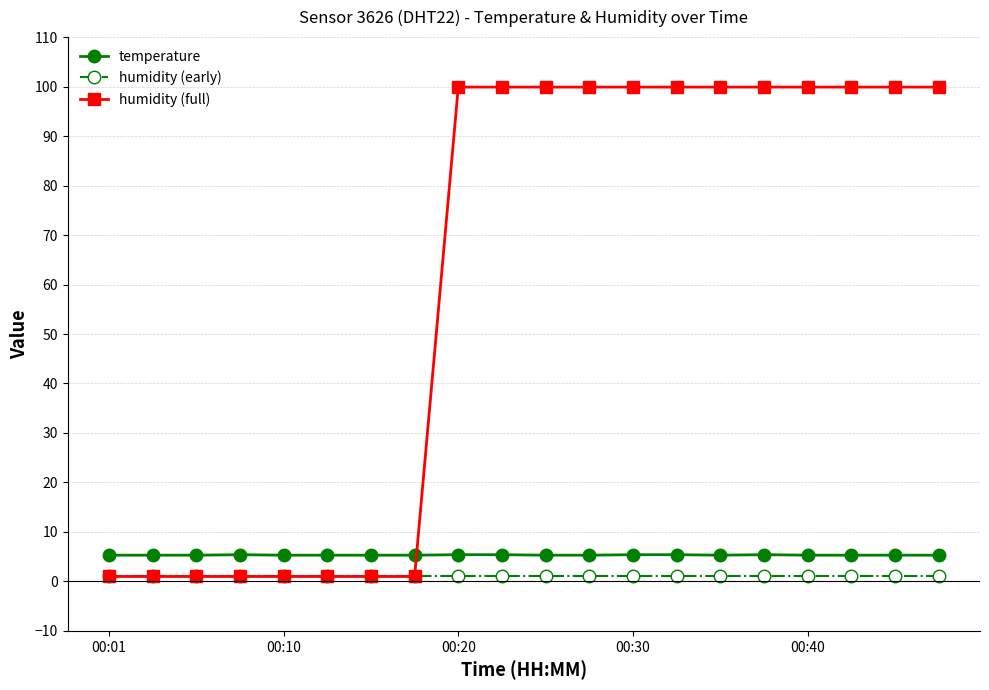

What is the maximum value shown in the chart?

99.9